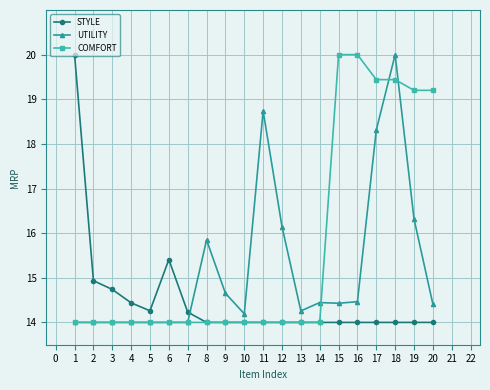

What are all the series names shown in the legend?

STYLE, UTILITY, COMFORT